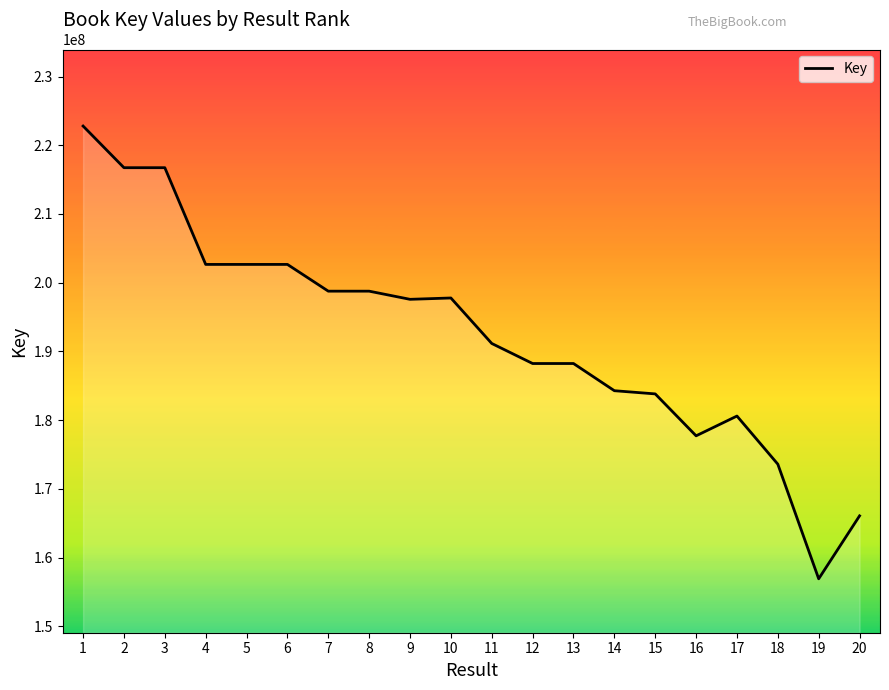

At which category does the chart reach its minimum across all series?

19